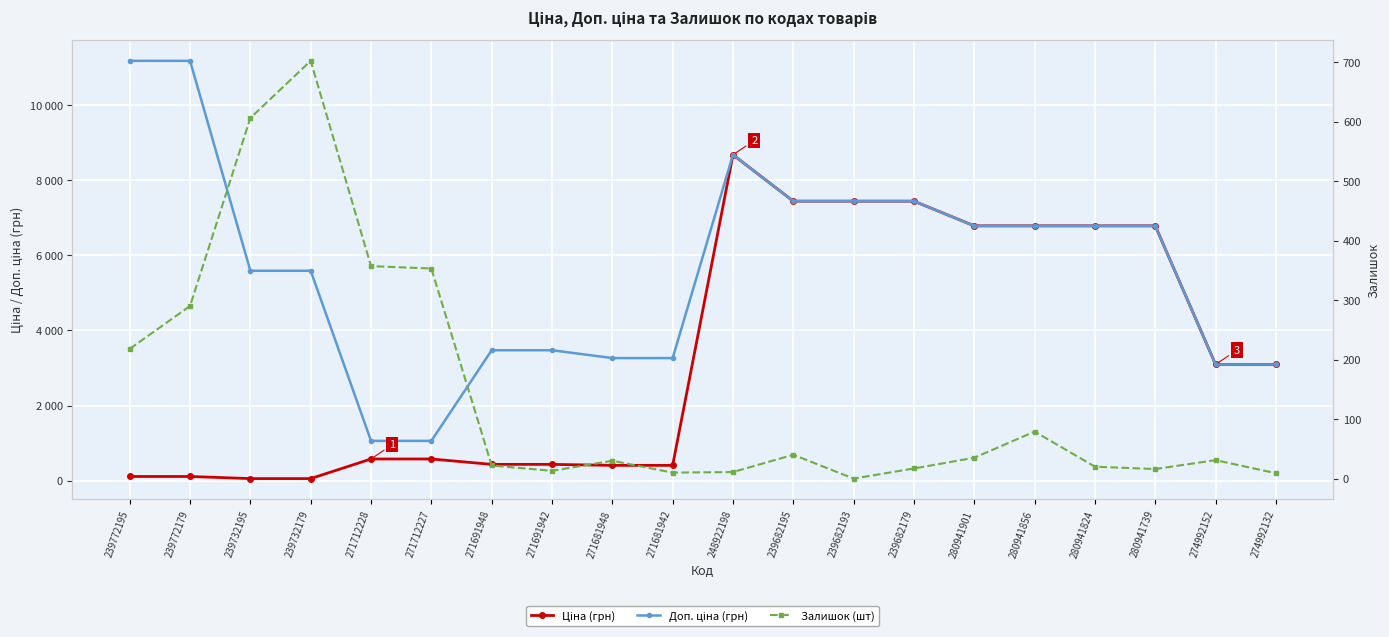

How many data points in Залишок (шт) are above 31?

9